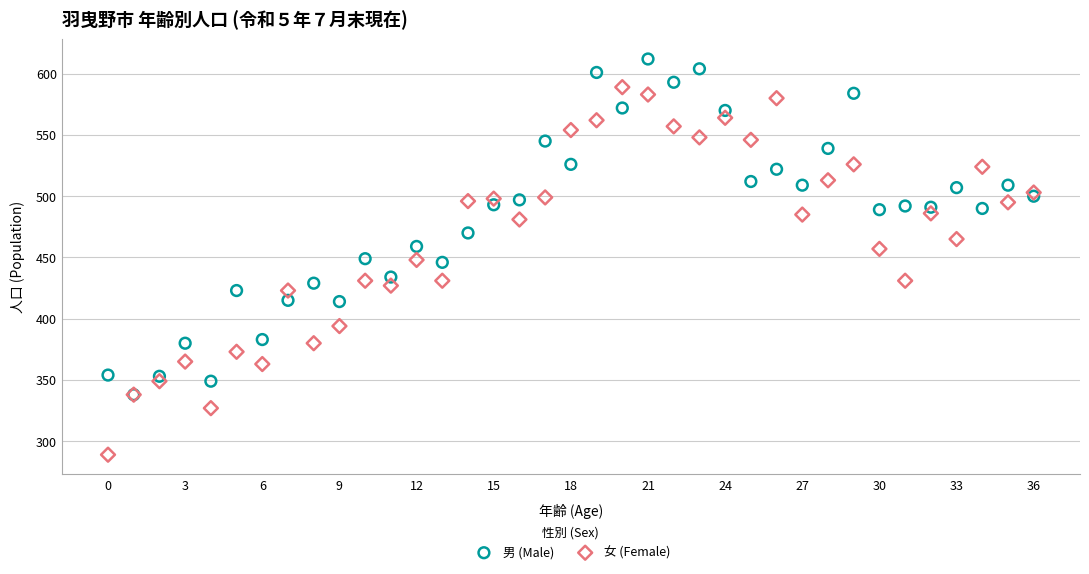

Which series contains the lowest Y value?

女 (Female)